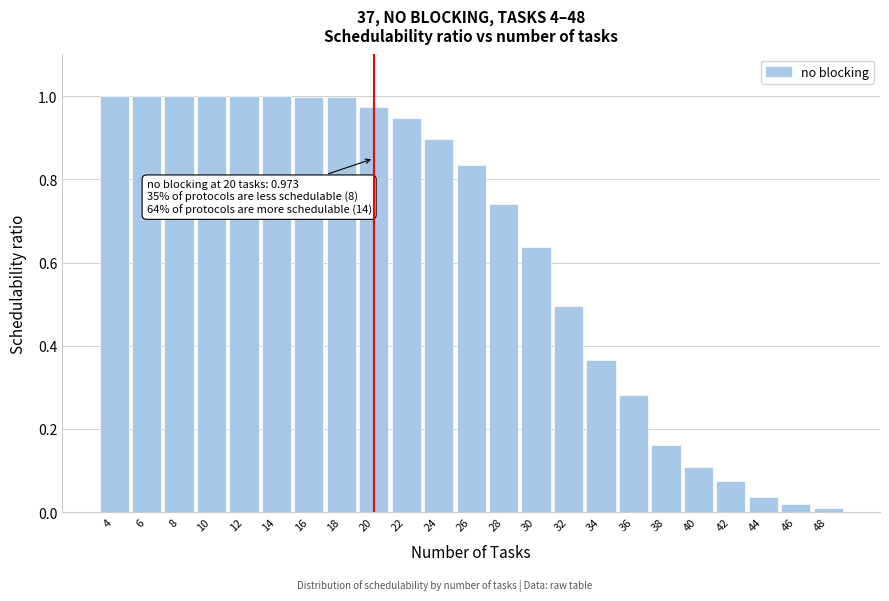

Is it true that the value at 18 is 0.2?

False